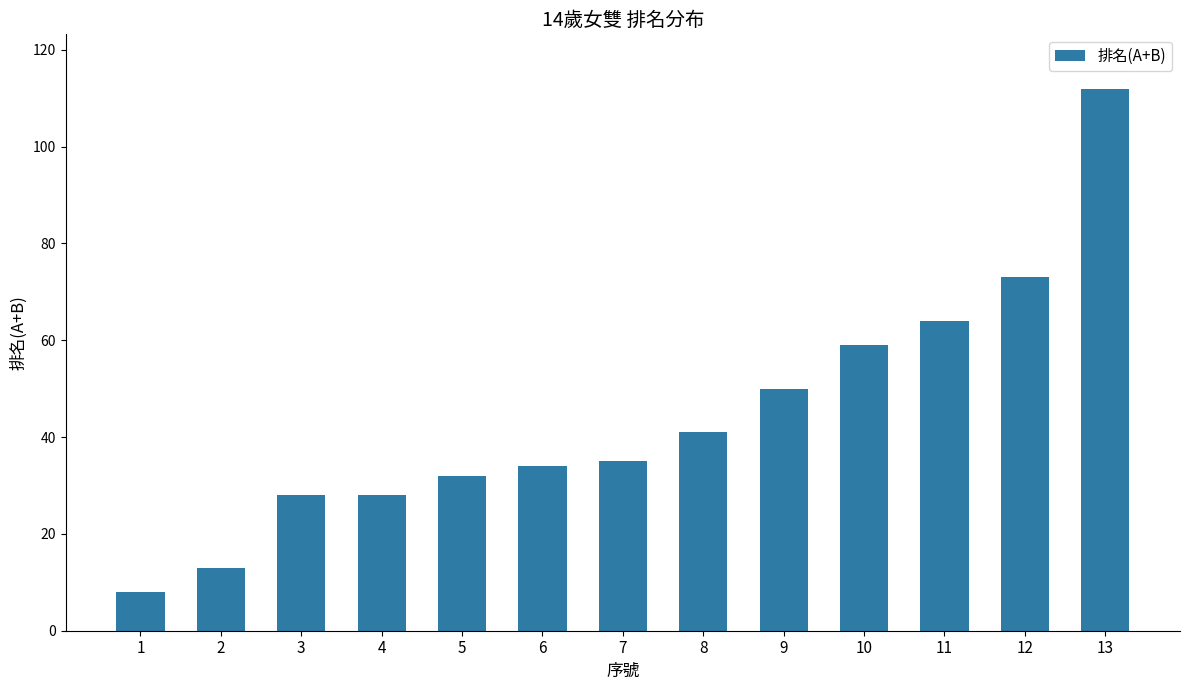

Reading left to right, extract all data points from this chart.

8	13	28	28	32	34	35	41	50	59	64	73	112